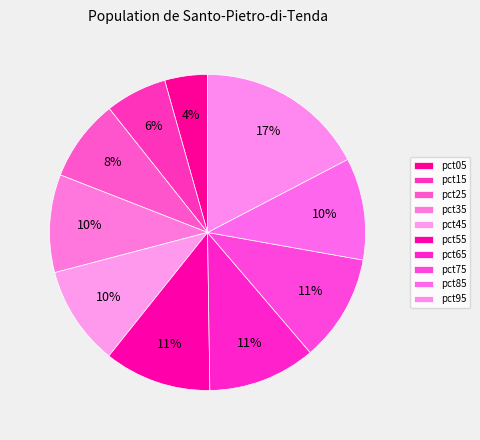

The pct65 slice represents 5% of the pie. True or false?

False